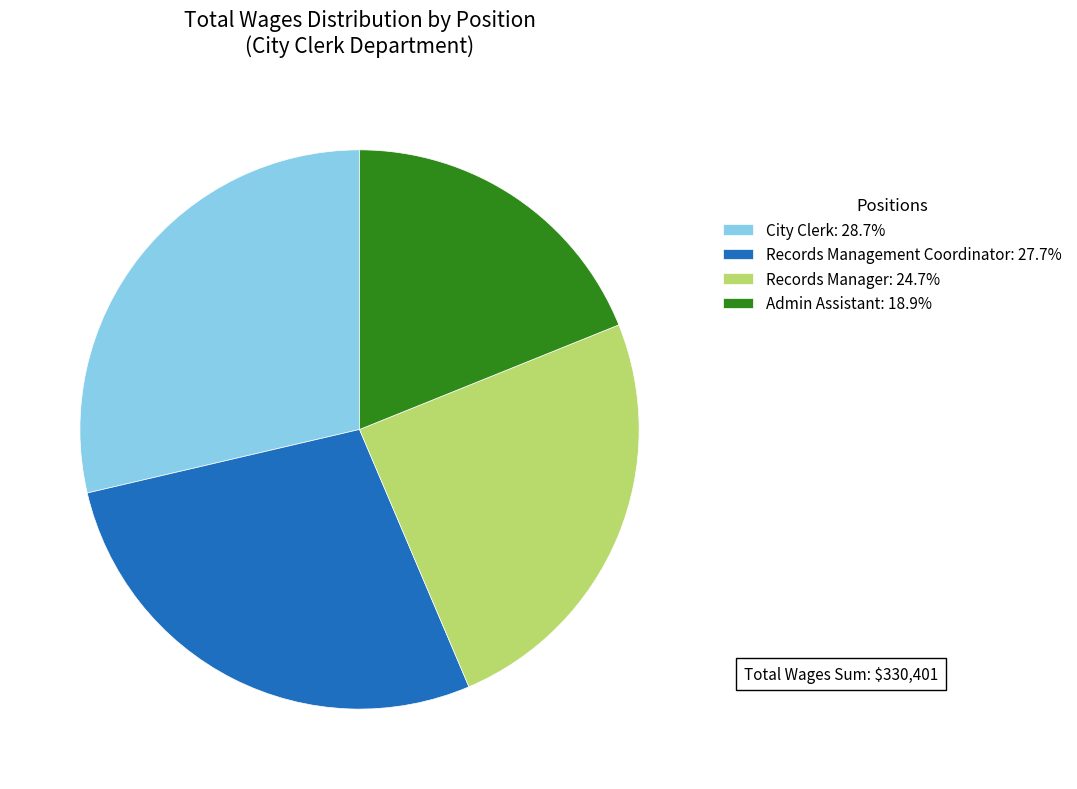

Does City Clerk account for over 50% of the chart?

No